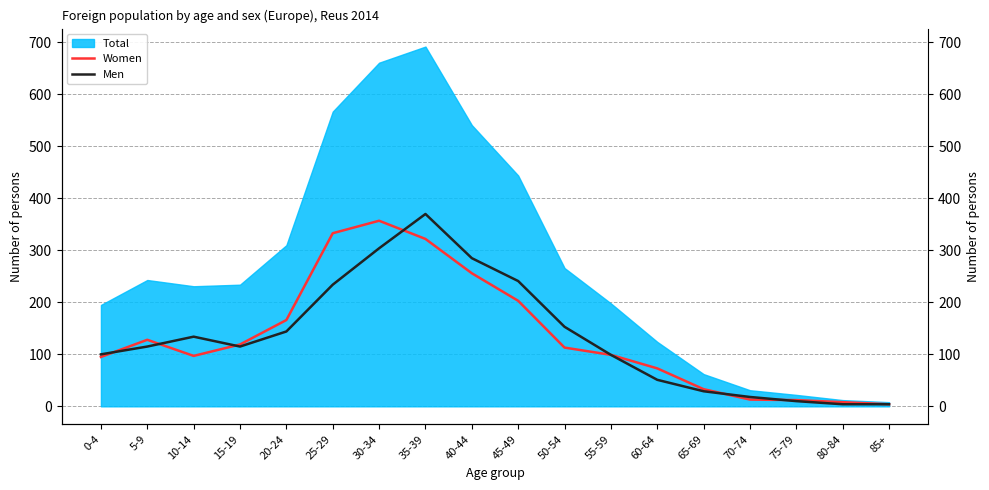

What is the total value across all series at 60-64?

124